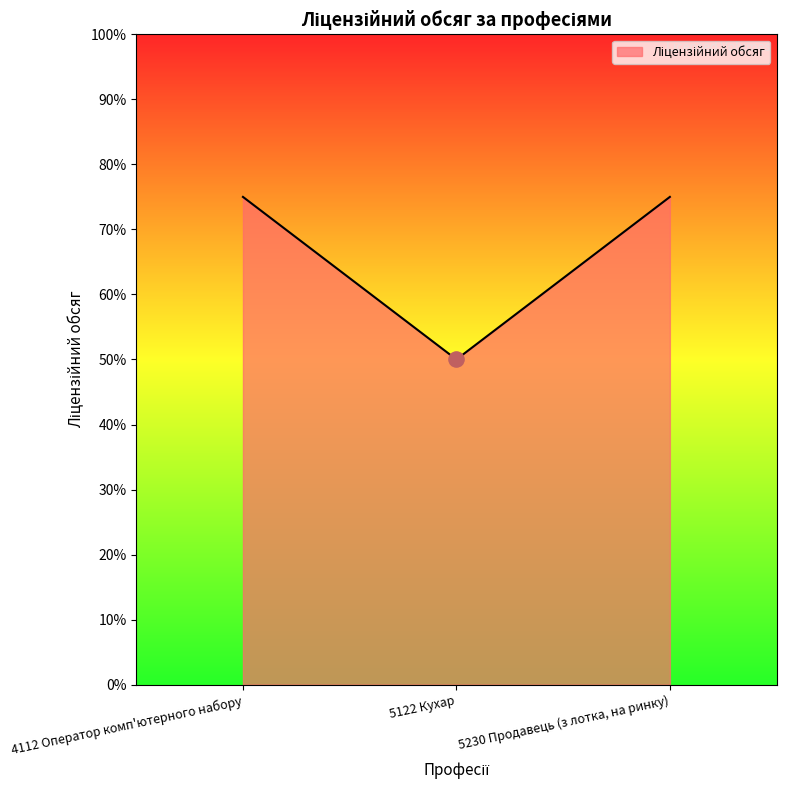

Between 4112 Оператор комп'ютерного набору and 5122 Кухар, which is larger?

4112 Оператор комп'ютерного набору